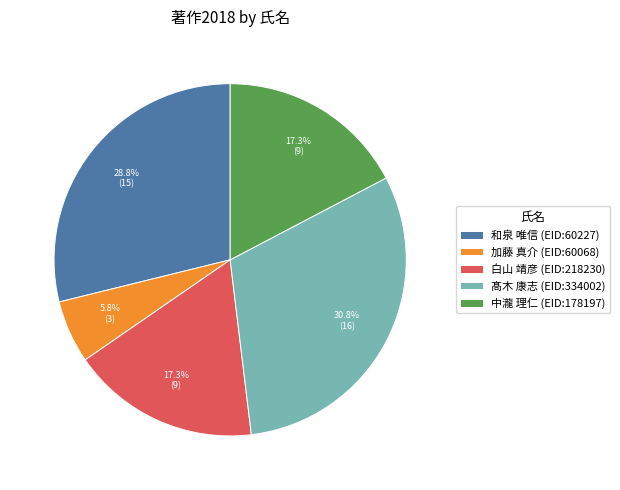

True or false: 加藤 真介 accounts for 14% of the total.

False